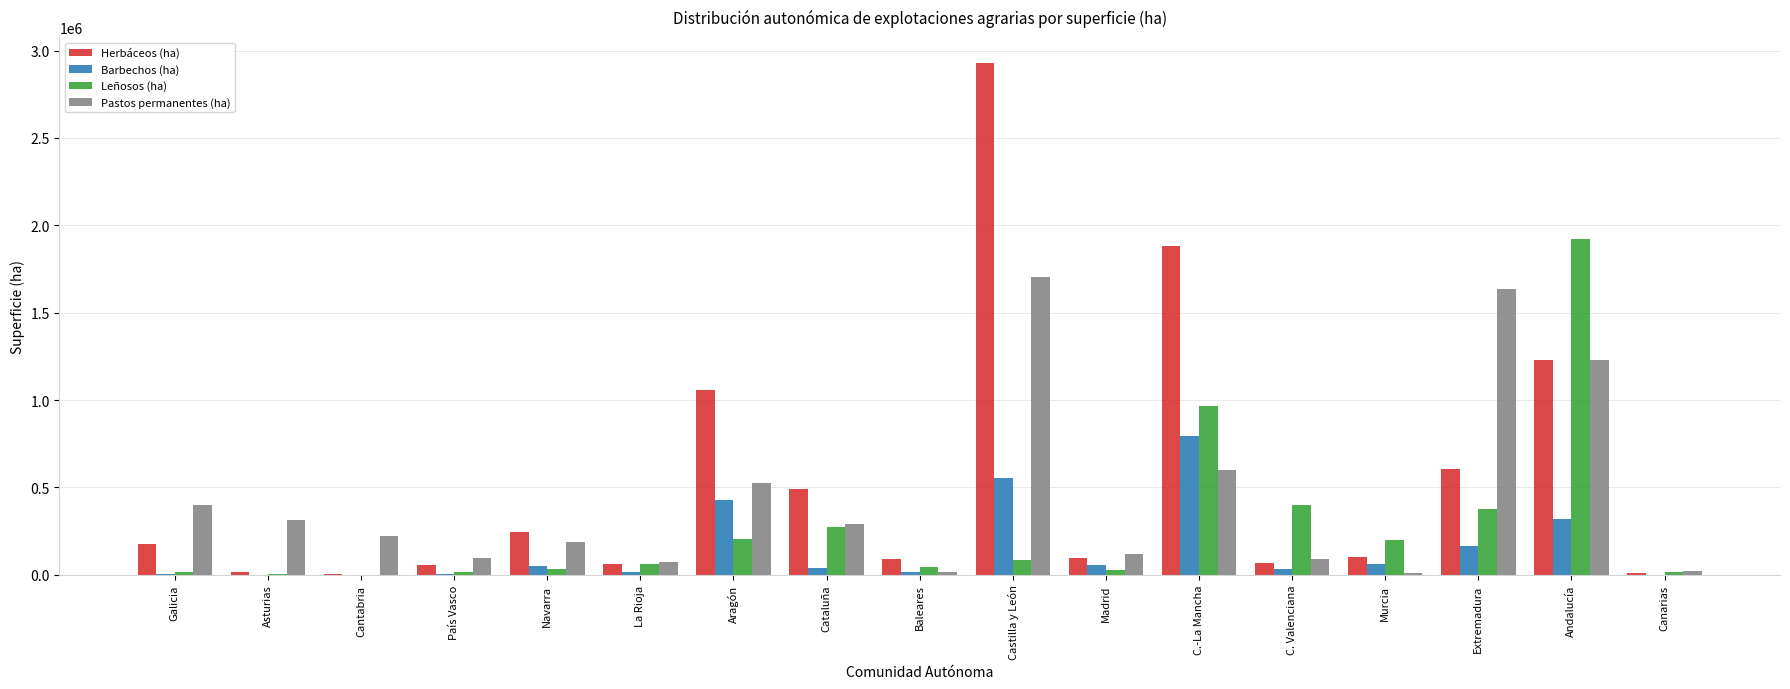

At which label does Barbechos (ha) reach its peak?

C.-La Mancha